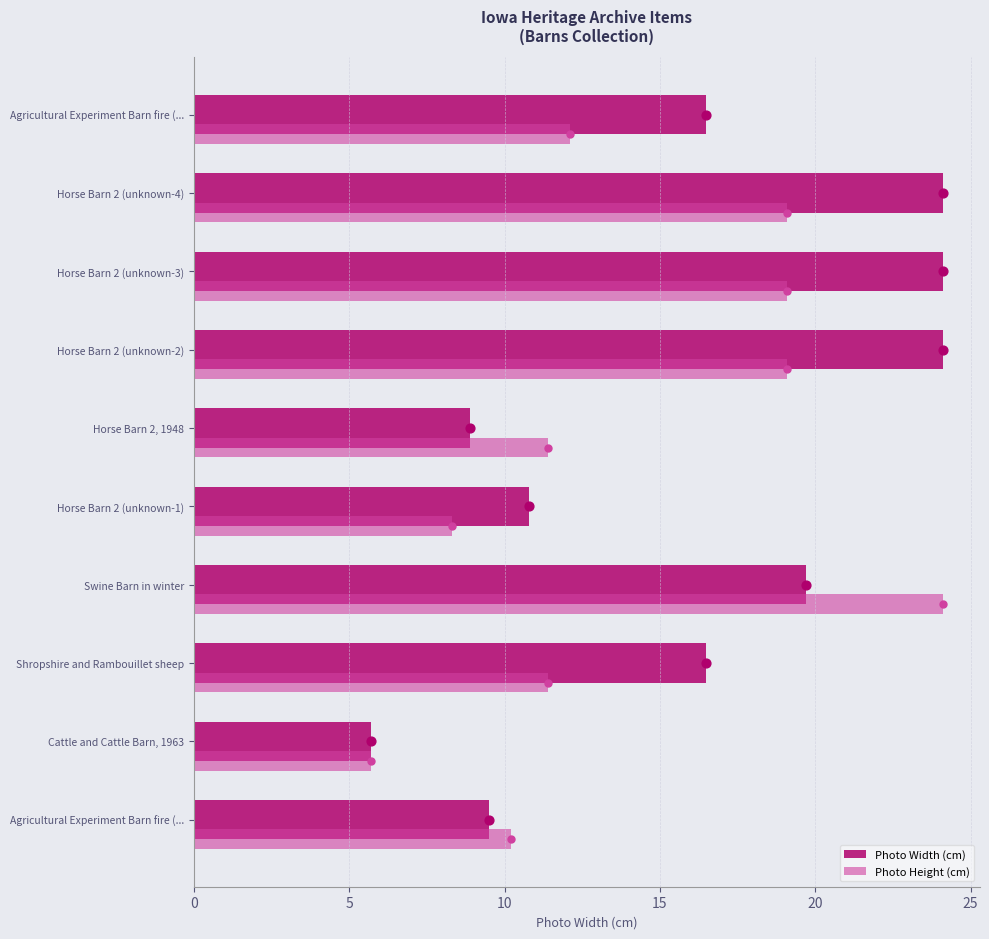

Which series has the largest total across all categories?

Photo Width (cm)